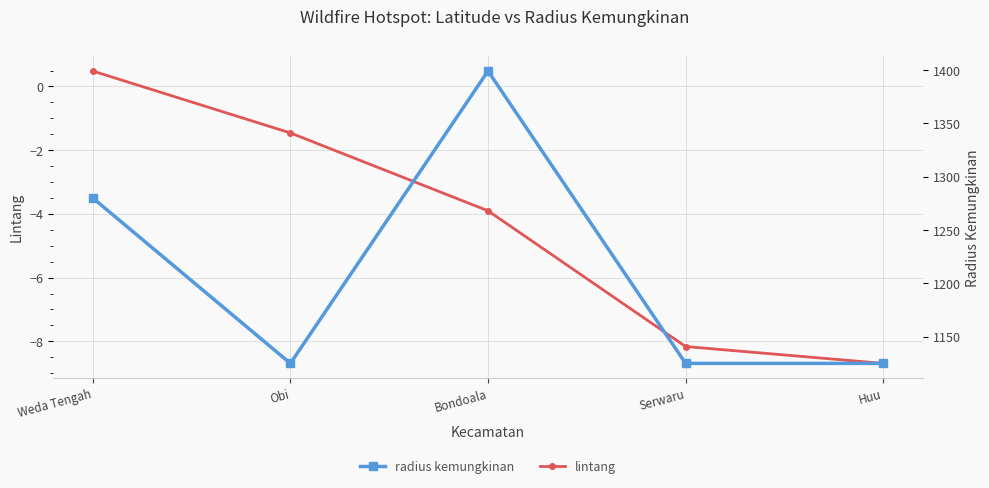

Rank the series by their maximum value, from highest to lowest.

radius kemungkinan, lintang